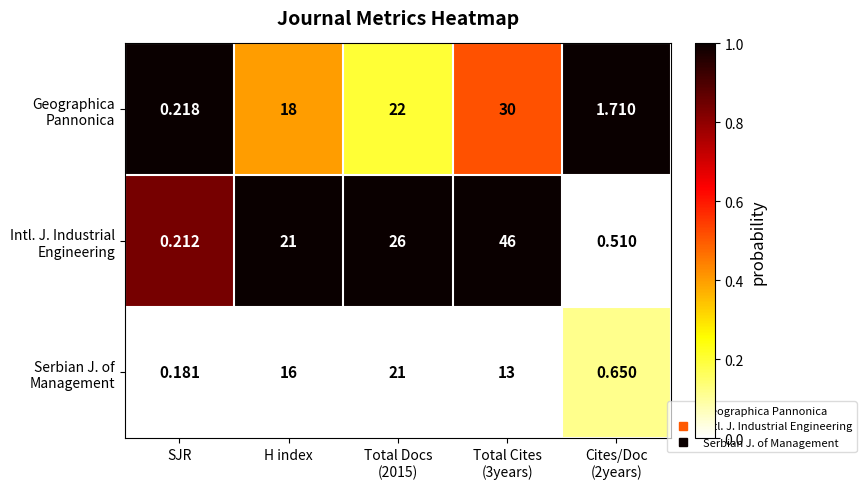

Which label corresponds to the smallest value in the chart?

SJR